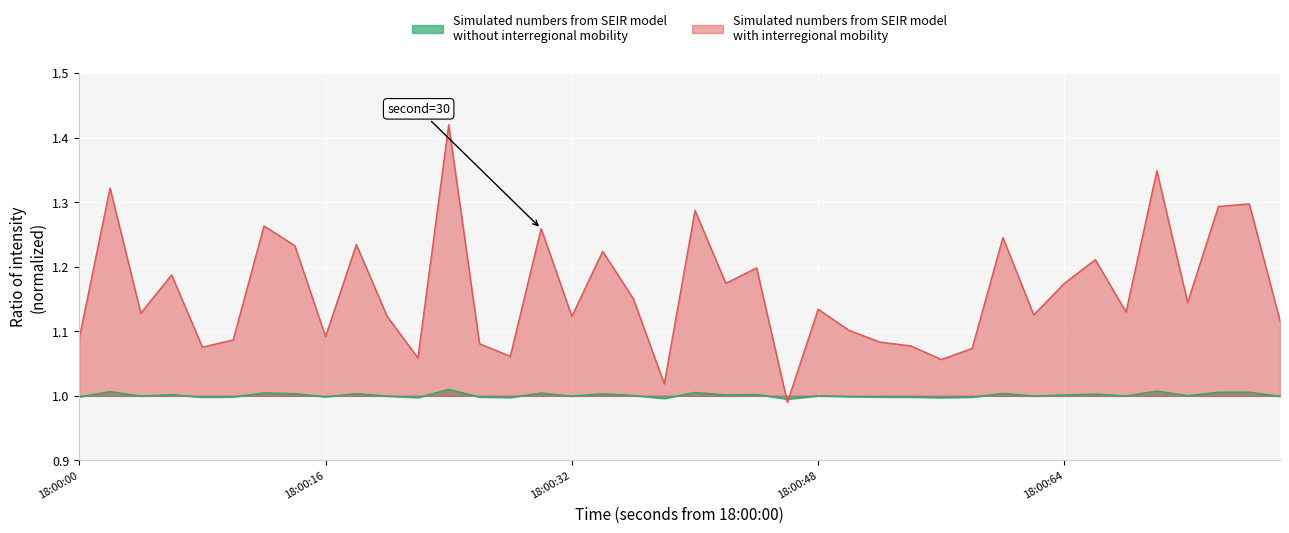

How many lines are shown in the chart?

2